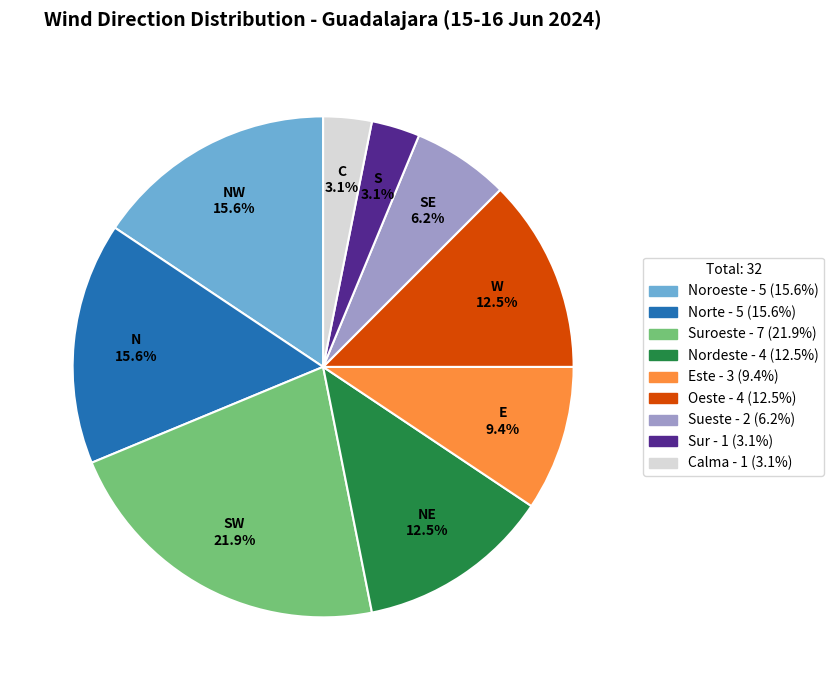

Which has a higher value, Suroeste - 7 (21.9%) or Sueste - 2 (6.2%)?

Suroeste - 7 (21.9%)